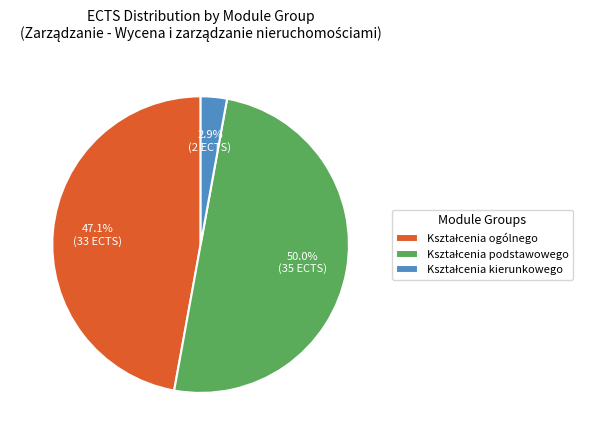

Count the number of slices in the pie.

3